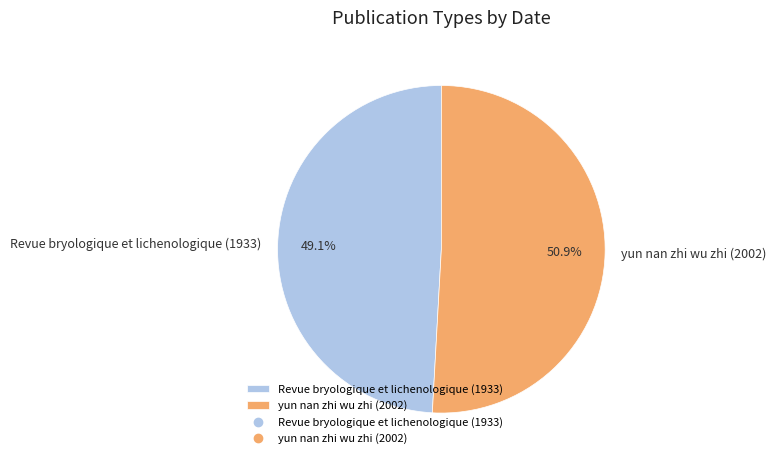

Count the number of slices in the pie.

2